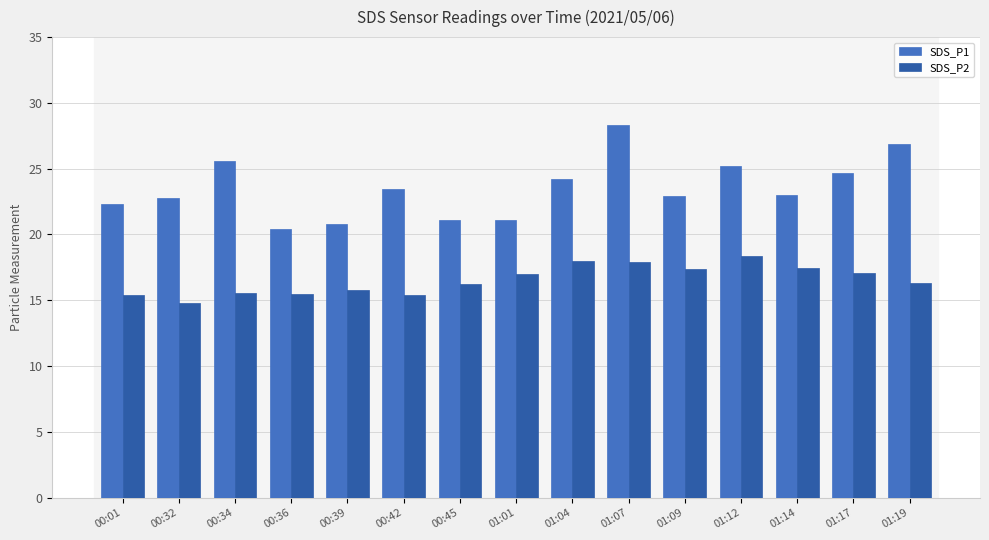

What is the spread (max minus min) of values at 00:36?

4.9